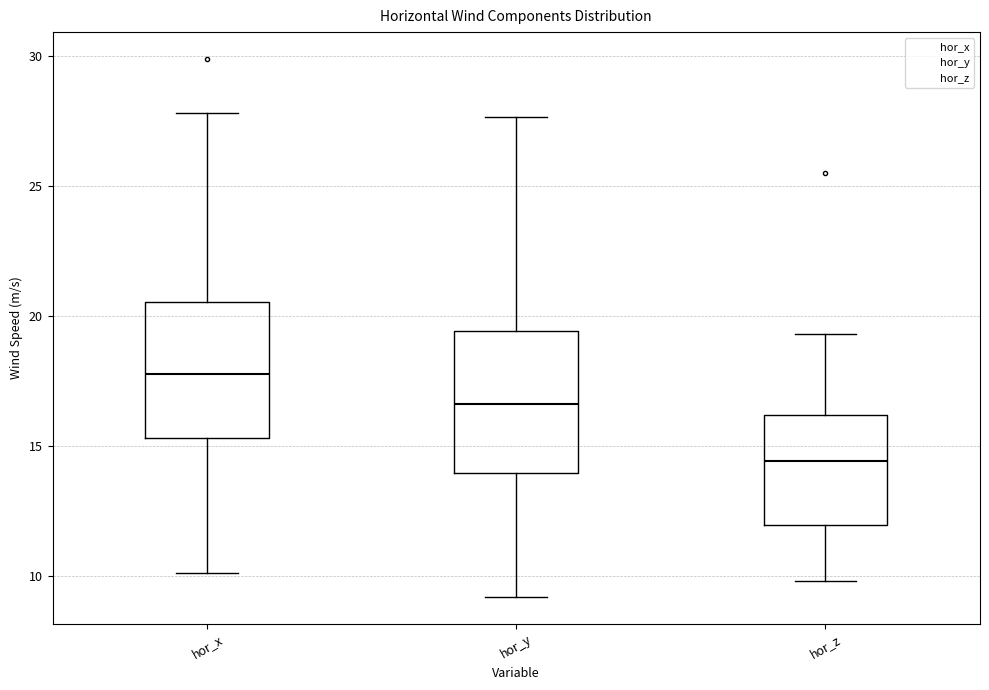

Reading left to right, read every box against the y-axis: the position of its median line, the range the box covers, and the ends of its whiskers. The values are not printed on the chart, so give them approximately, as read against the axis.

hor_x: median 18.0, box 15.5 to 20.5, whiskers 10.0 to 28.0
hor_y: median 16.5, box 14.0 to 19.5, whiskers 9.0 to 27.5
hor_z: median 14.5, box 12.0 to 16.0, whiskers 10.0 to 19.5